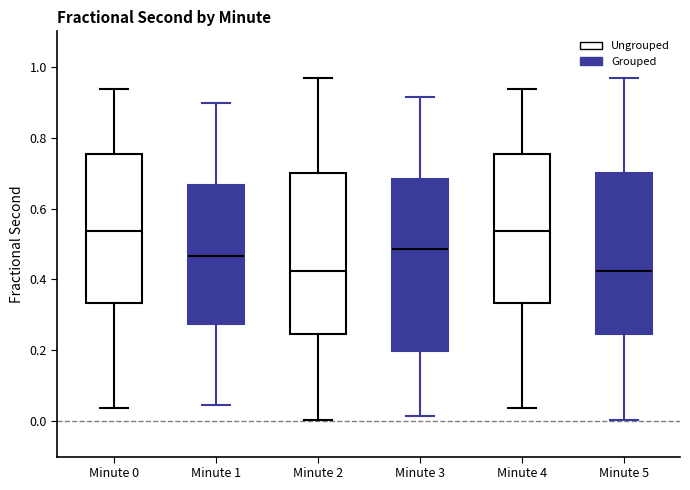

Where is the upper edge of the box for Minute 0 on the y-axis? The values are not printed on the chart, so give them approximately, as read against the axis.

0.76